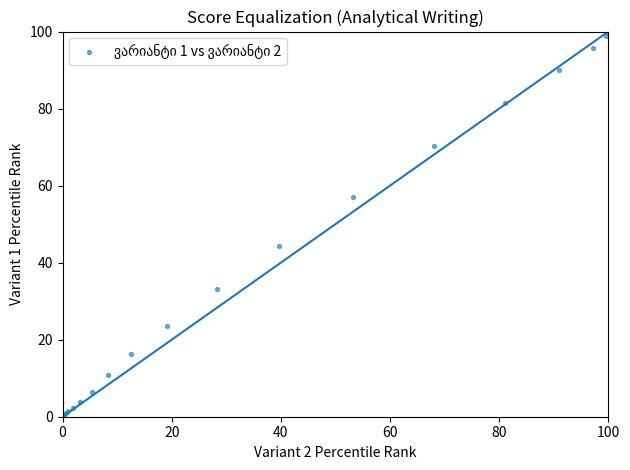

What Y value in the scatter plot is closest to 50?

44.4